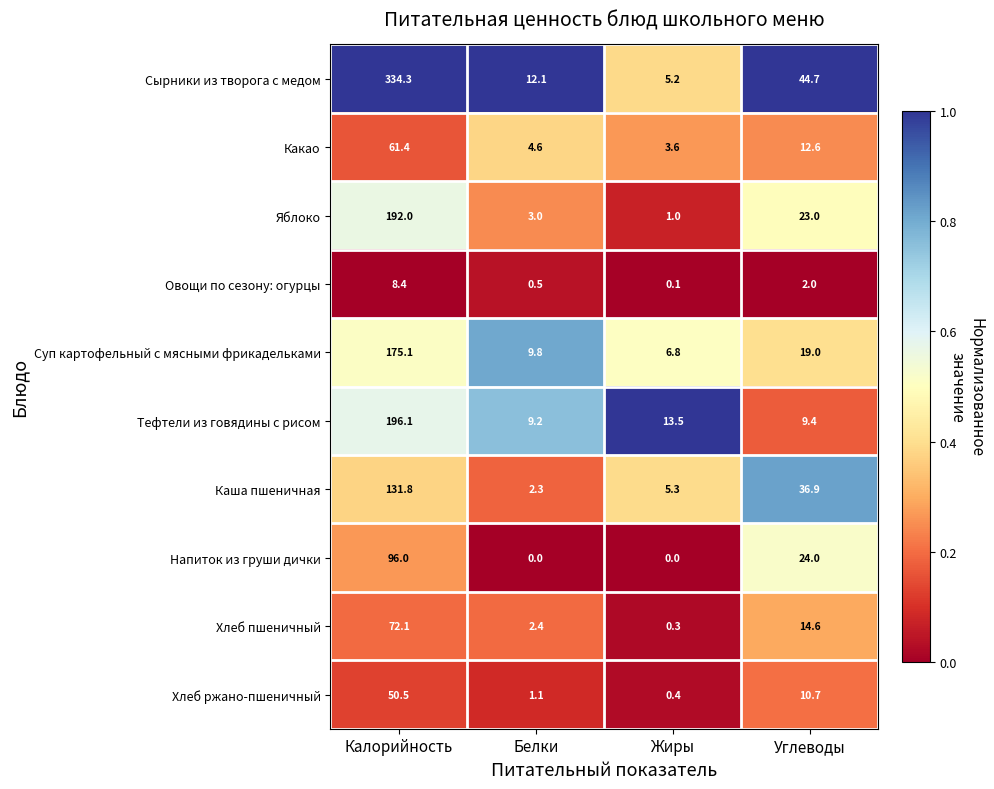

At which category is the sum across all series the highest?

Калорийность